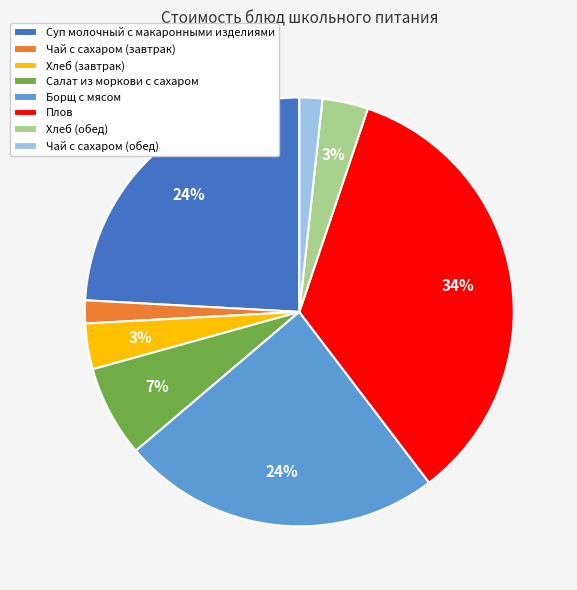

Is Хлеб (обед) the majority of the pie?

No